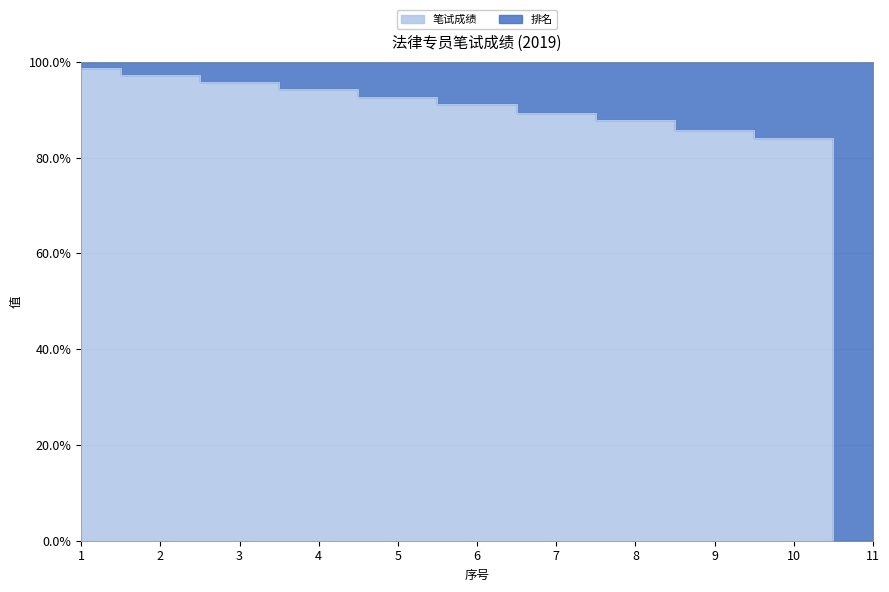

What is the value of the 10th point from the left?

84.2